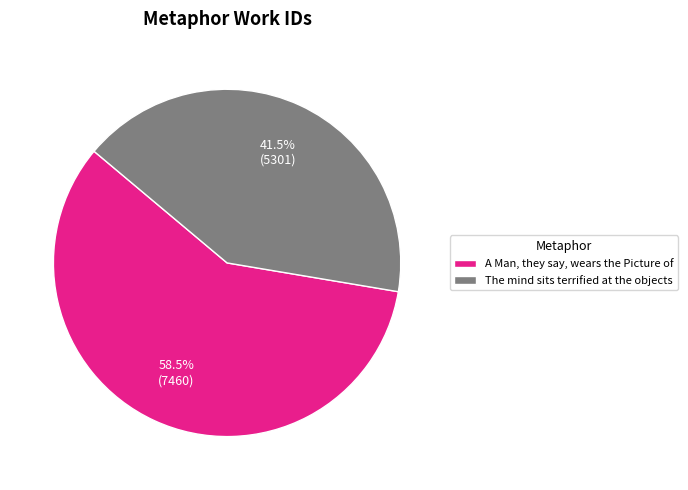

Which slice represents more than half of the pie?

A Man, they say, wears the Picture of